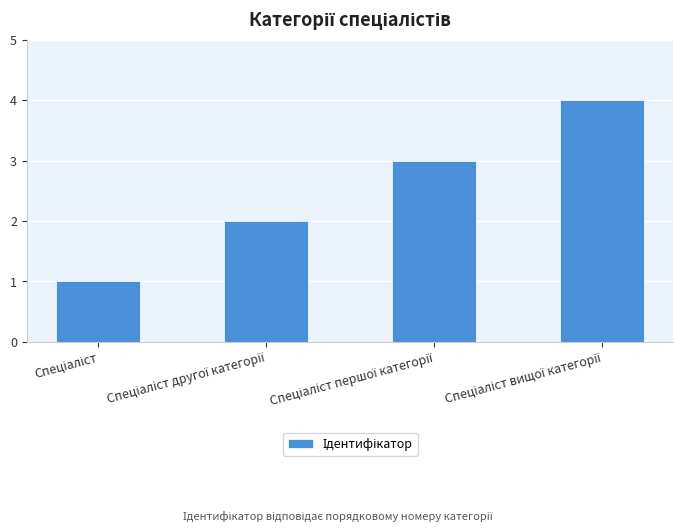

How many data points are less than 3?

2